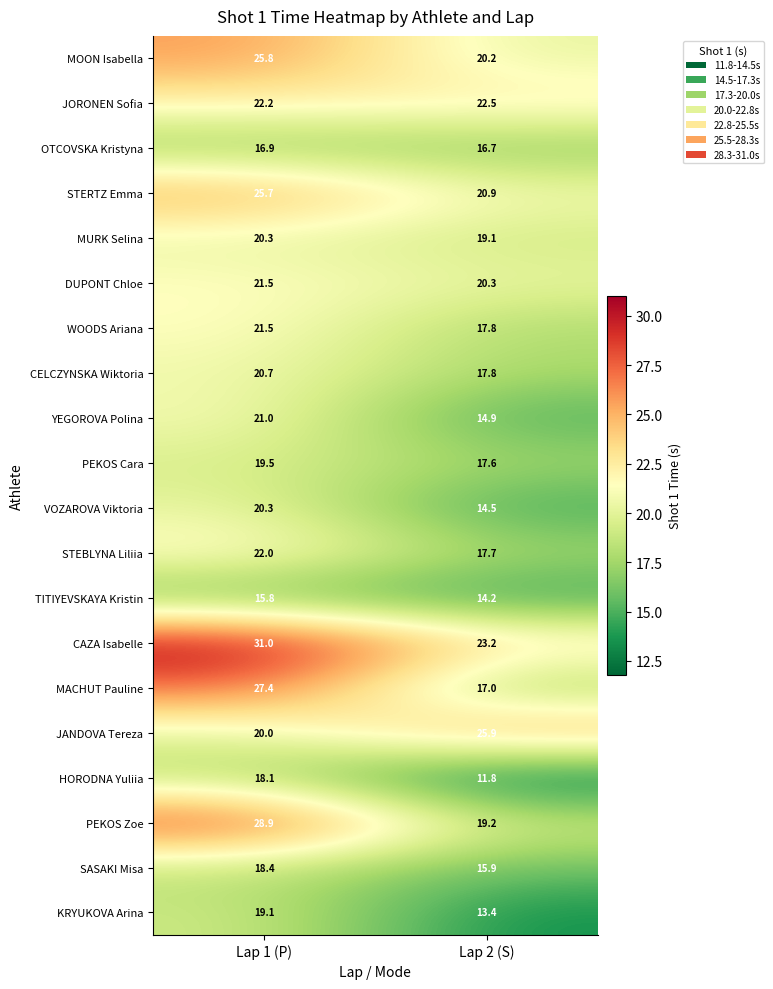

Which category has the highest value across all series?

Lap 1 (P)